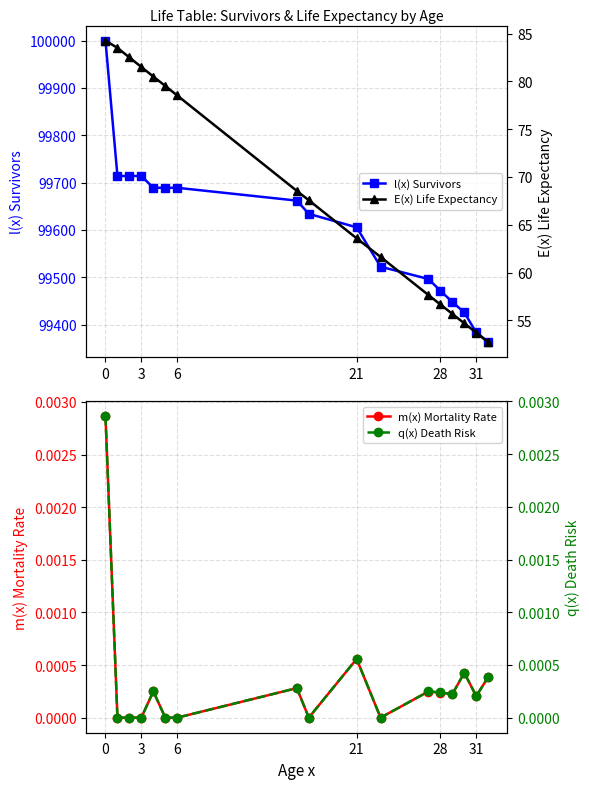

What is the value of the l(x) Survivors point at the 2nd from the left?

99714.0